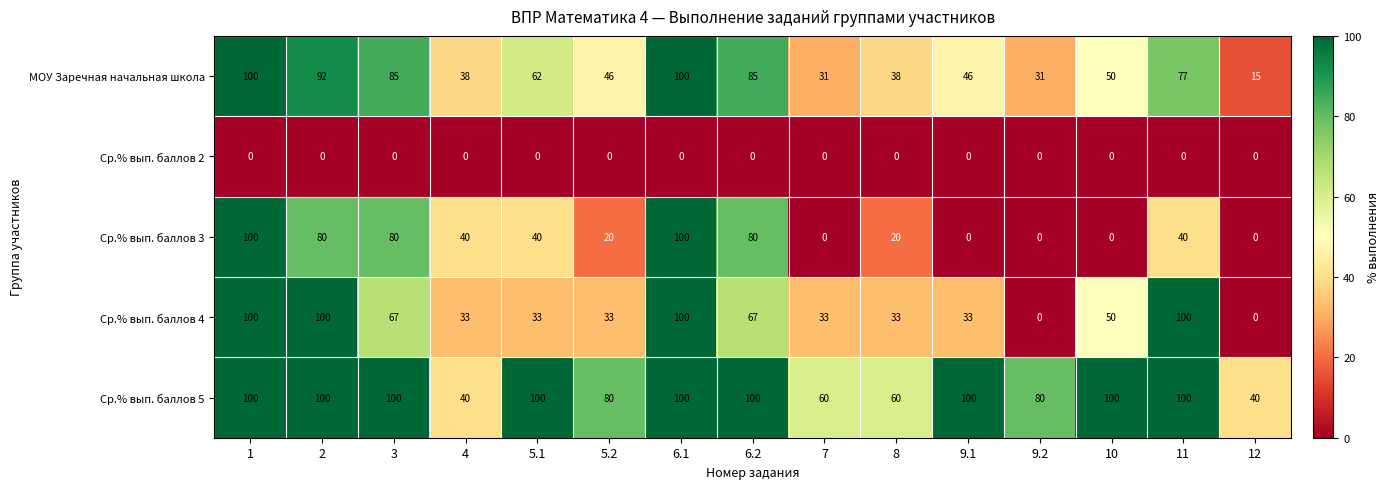

At how many categories does at least one series exceed 3?

15